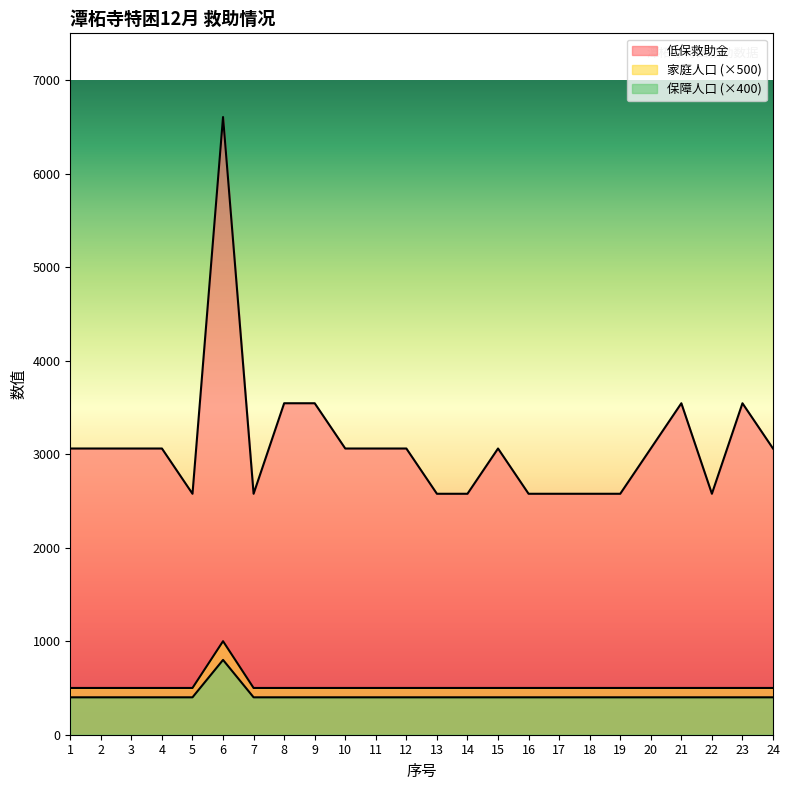

Rank the series at 11 from highest to lowest value.

低保救助金, 保障人口, 家庭人口